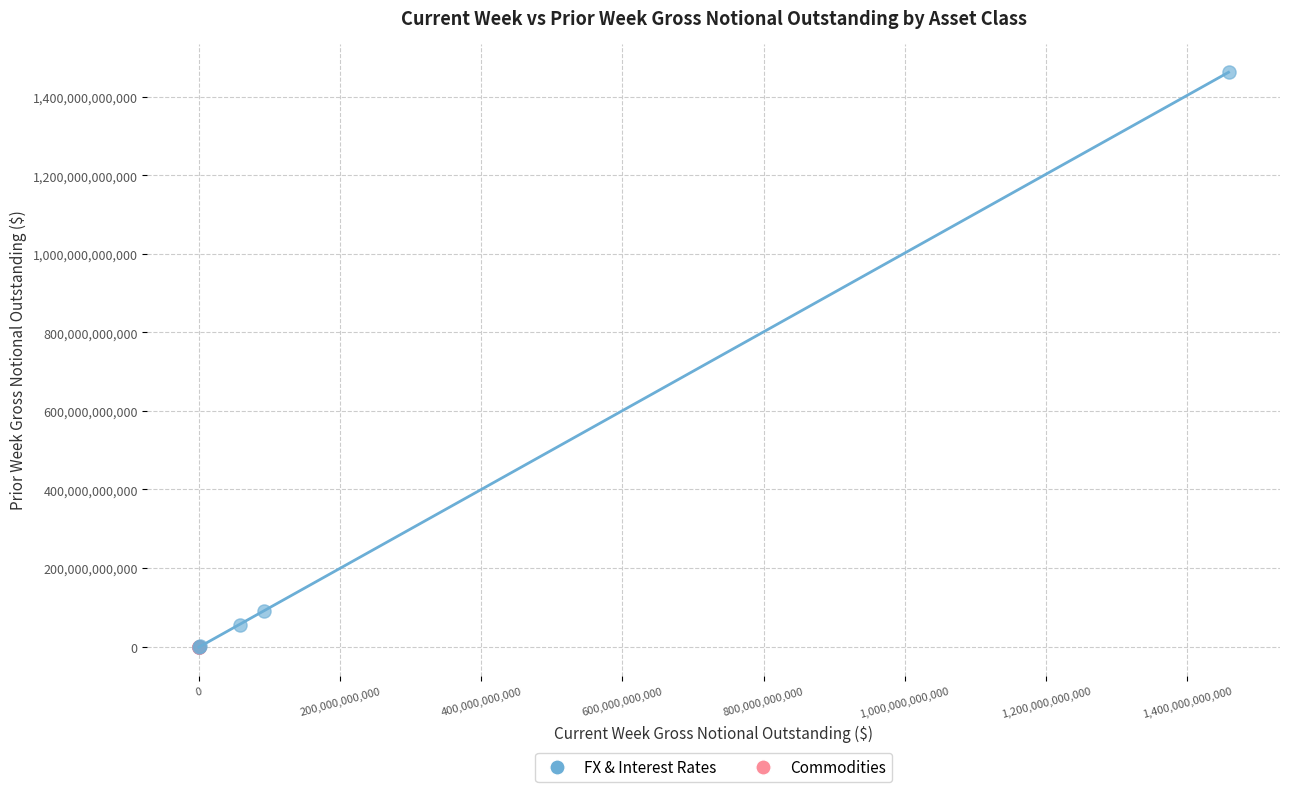

Which series has the largest Y range (max minus min)?

FX & Interest Rates